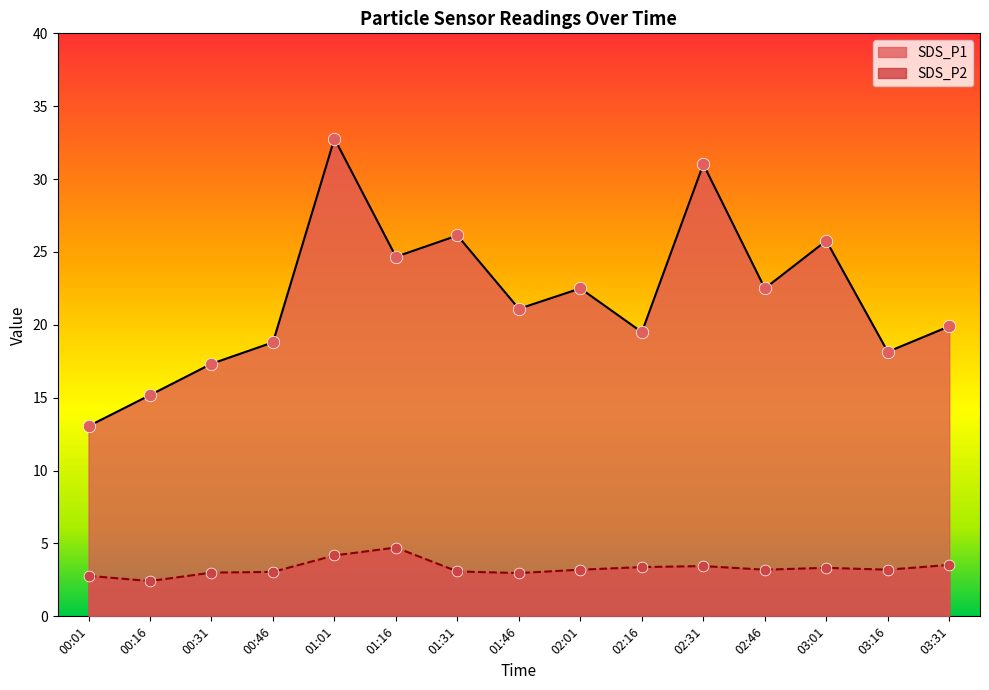

Which series has the widest spread of Y values?

SDS_P1